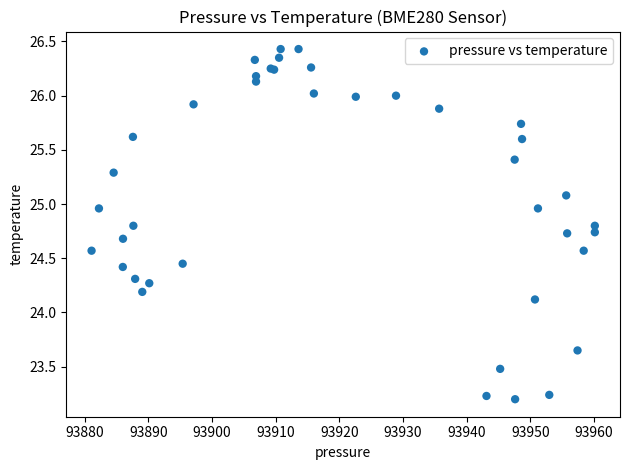

What Y value in the scatter plot is closest to 24?

24.1